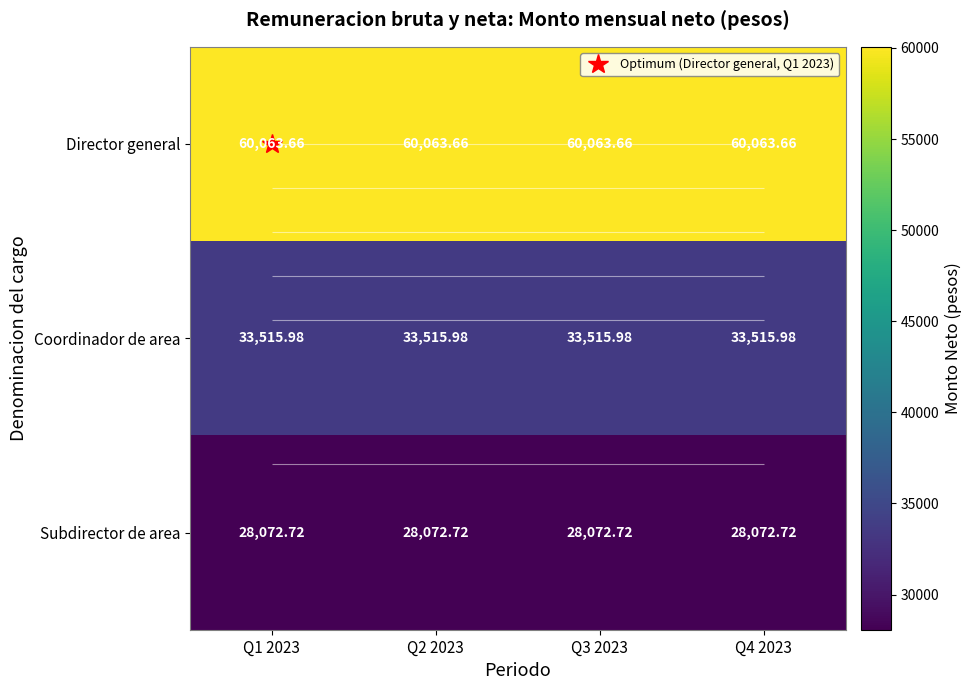

List the series in order of their overall mean, lowest first.

Subdirector de area, Coordinador de area, Director general